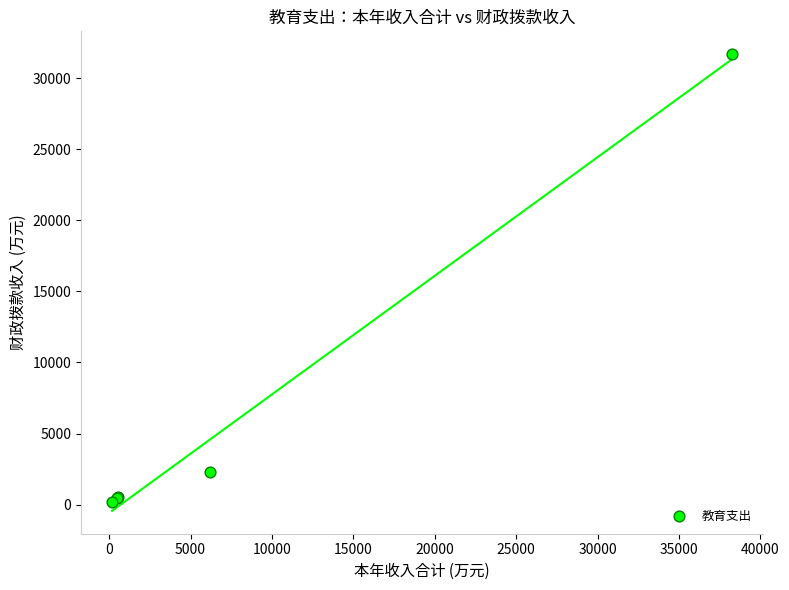

What Y value in the scatter plot is closest to 15939?

2276.2